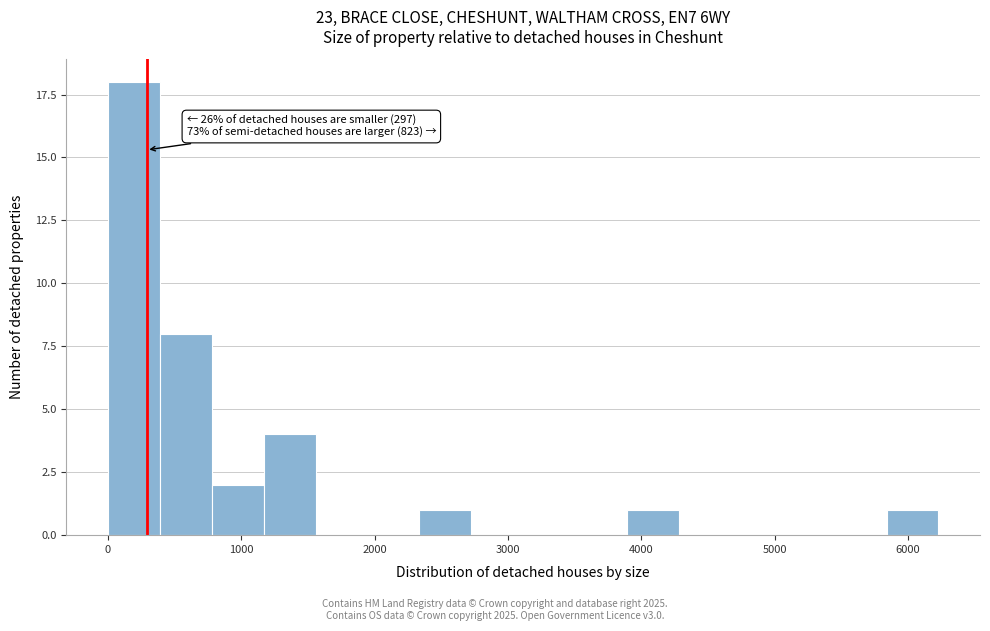

Read against the x-axis, roughly where is the centre of the tallest bar?

200